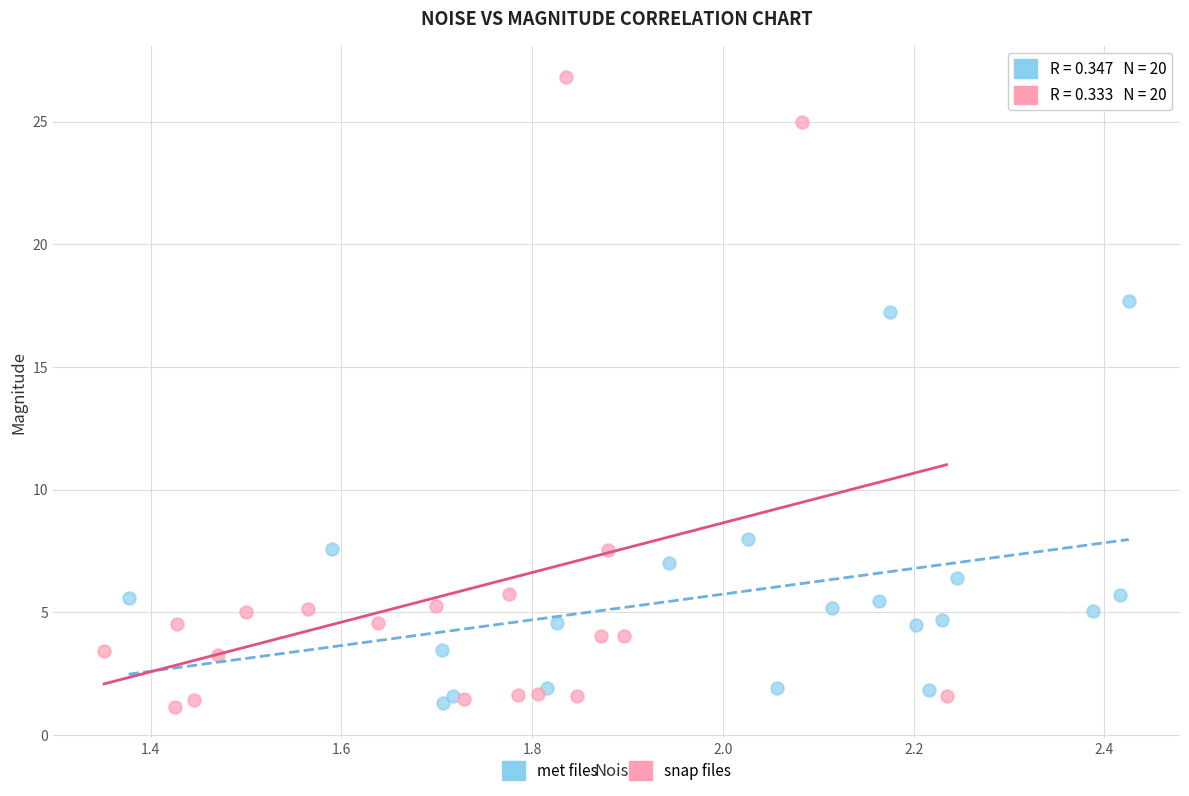

Which series contains the highest Y value?

snap files